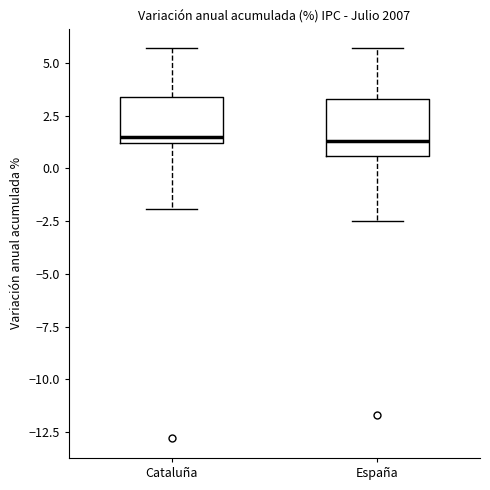

Reading left to right, transcribe this box plot: for each box, give where its median line is, the range the box spans, and where its two whiskers end, as read against the y-axis. The values are not printed on the chart, so give them approximately, as read against the axis.

Cataluña: median 1.5, box 1.0 to 3.5, whiskers -2.0 to 5.5
España: median 1.5, box 0.5 to 3.5, whiskers -2.5 to 5.5